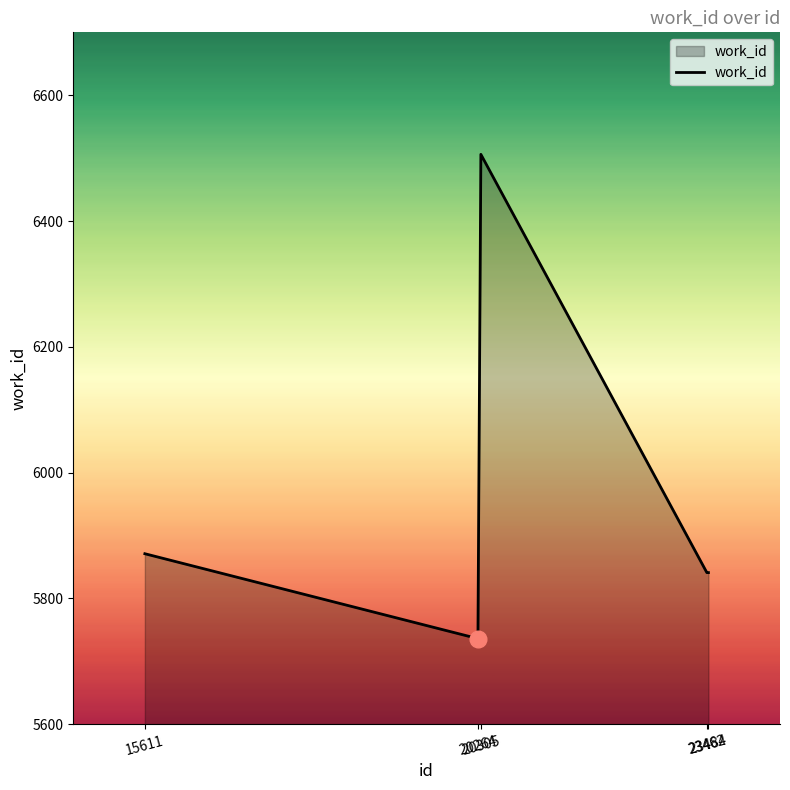

How many interior local peaks (higher than both neighbors) does the data have?

1